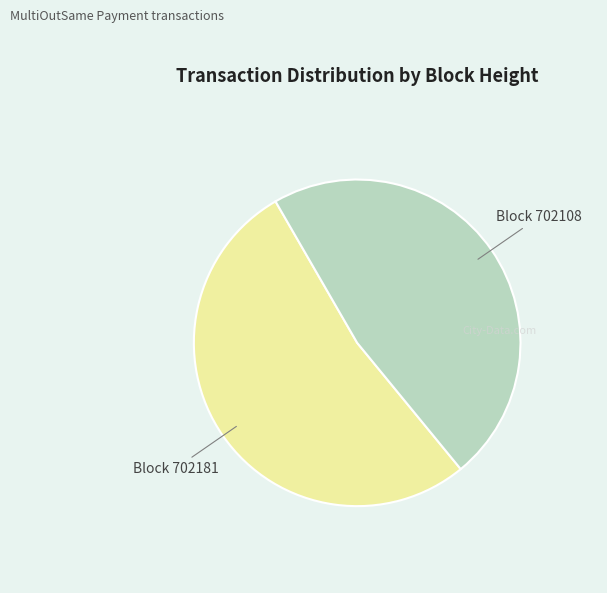

Does any single category account for the majority?

Yes